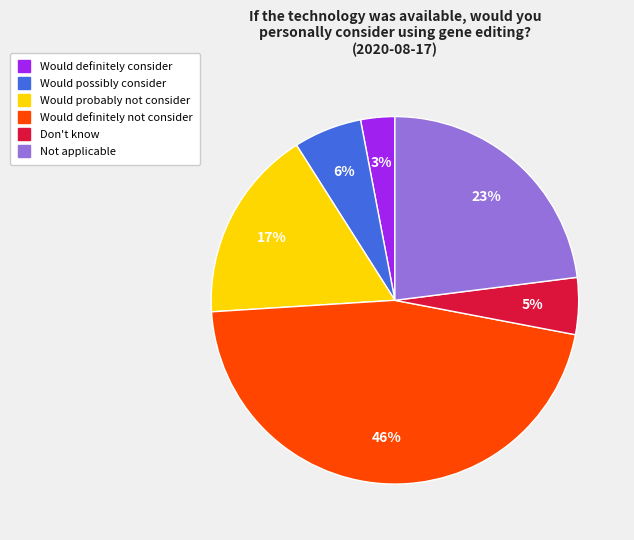

Which has a higher value, Not applicable or Would definitely not consider?

Would definitely not consider